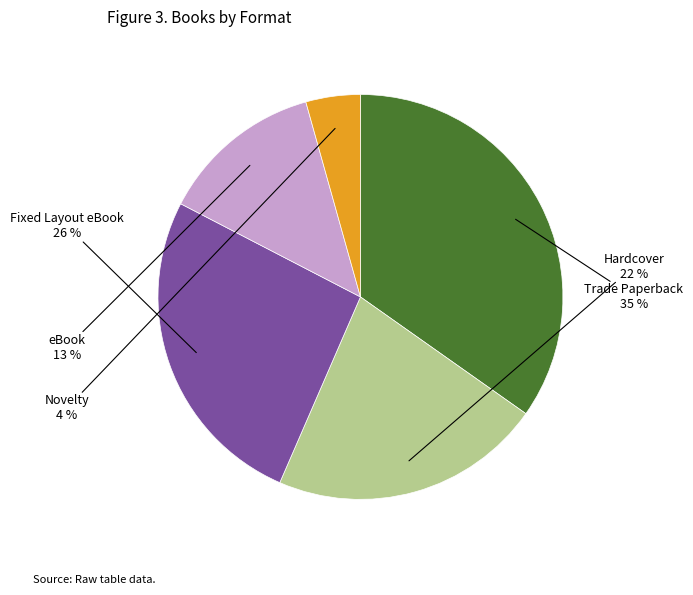

Does any single category account for the majority?

No